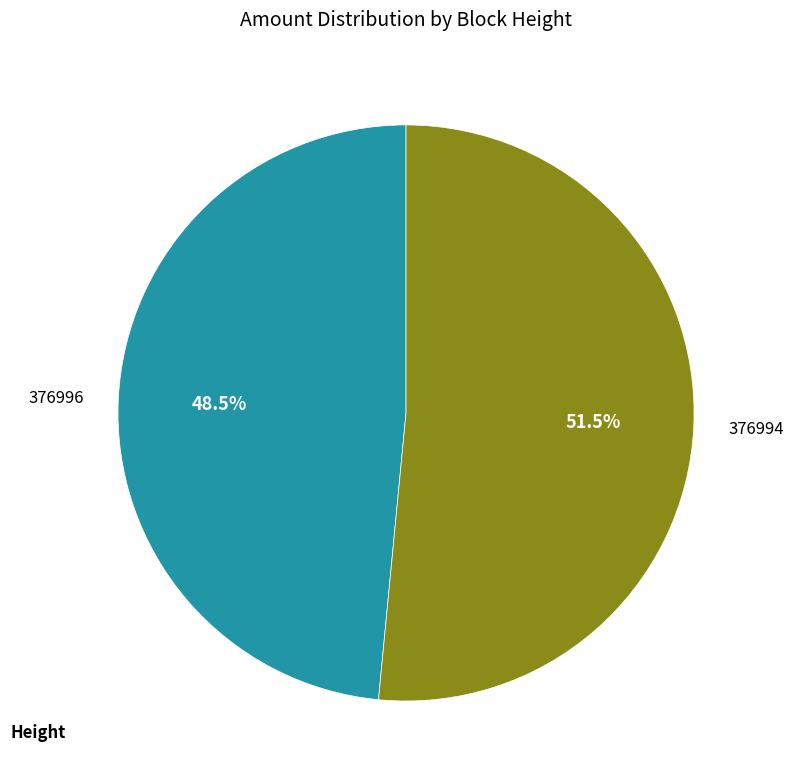

Does 376994 account for over 50% of the chart?

Yes